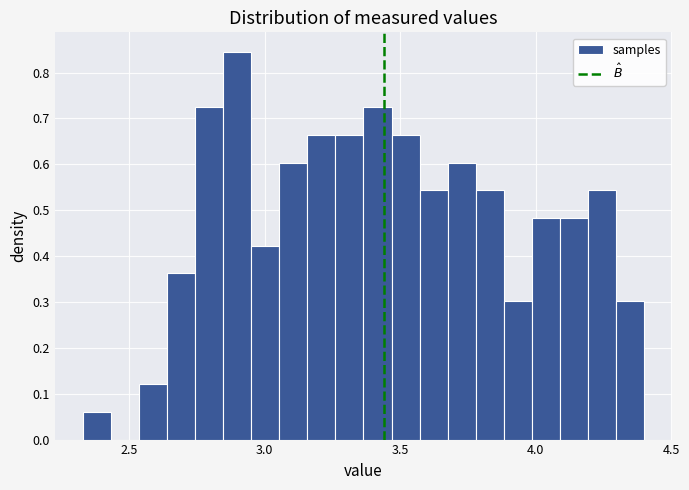

Read against the x-axis, roughly where is the centre of the tallest bar?

2.90